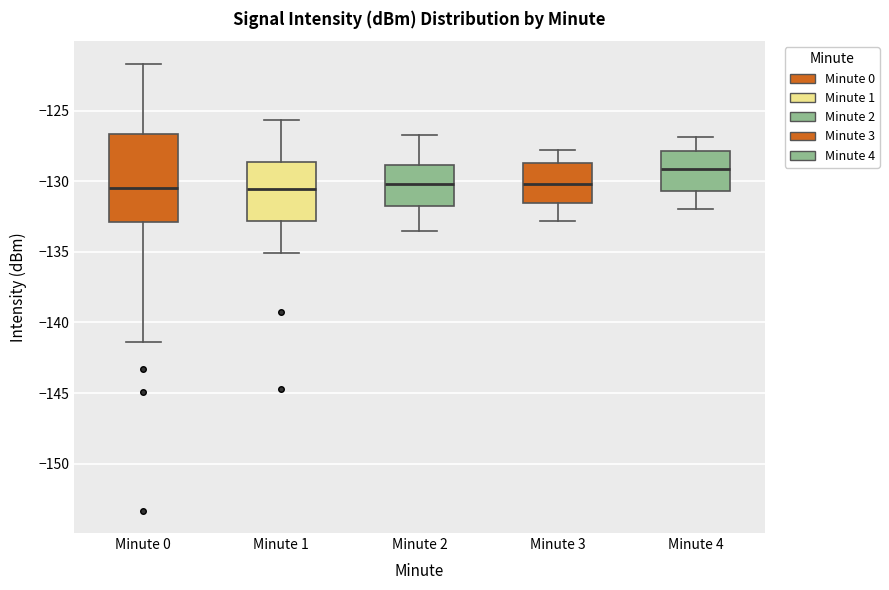

Where is the upper edge of the box for Minute 3 on the y-axis? The values are not printed on the chart, so give them approximately, as read against the axis.

-128.5